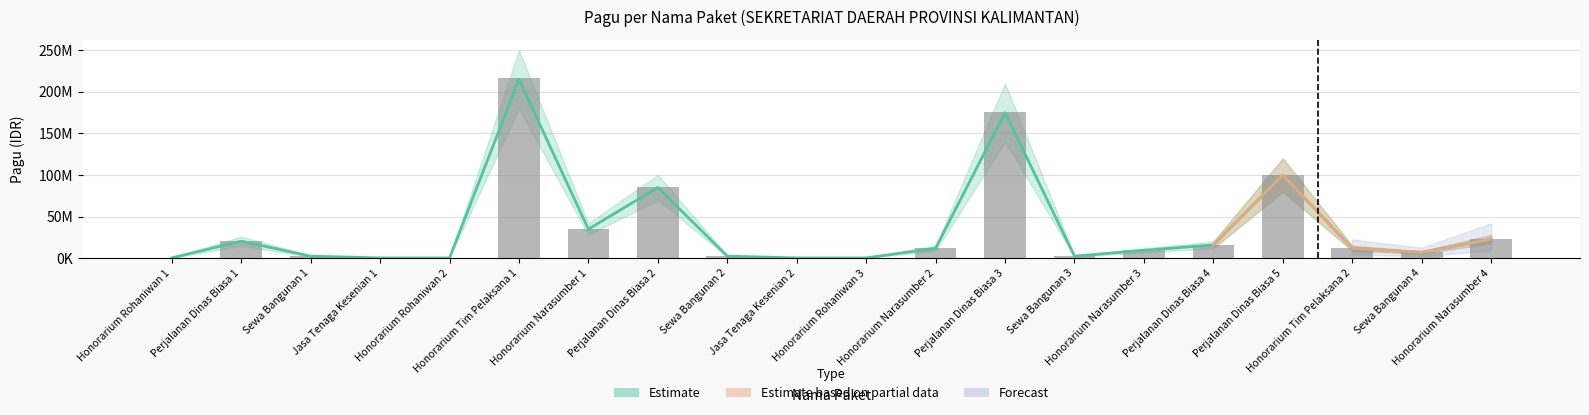

Count the number of categories in the chart.

20